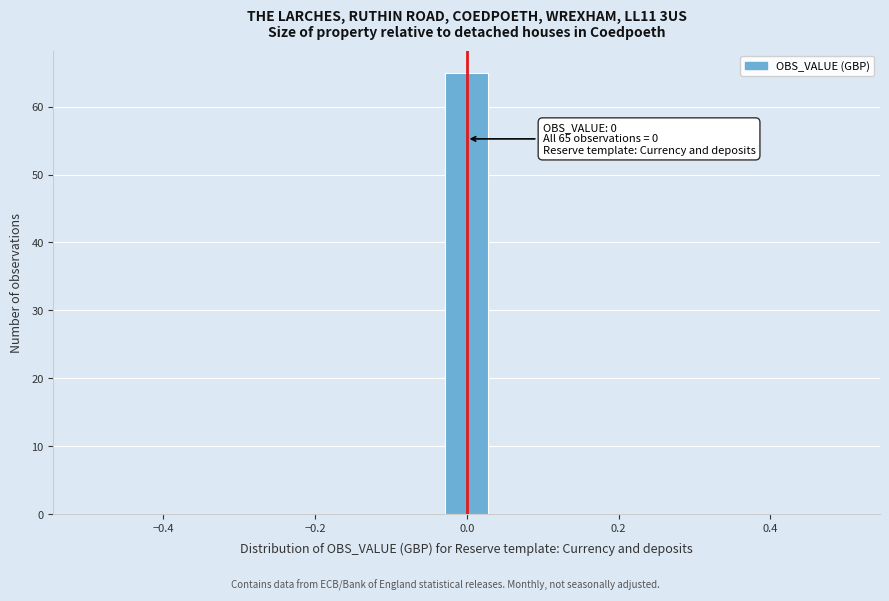

Around what value on the x-axis is the tallest bar? Give the approximate position of its centre, as read against the axis.

0.00